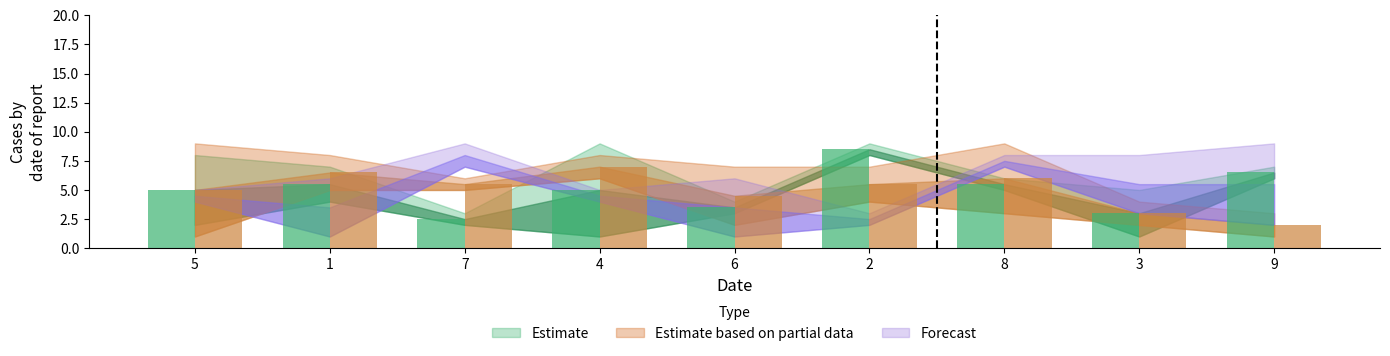

Which has a higher value, 1 or 6?

1